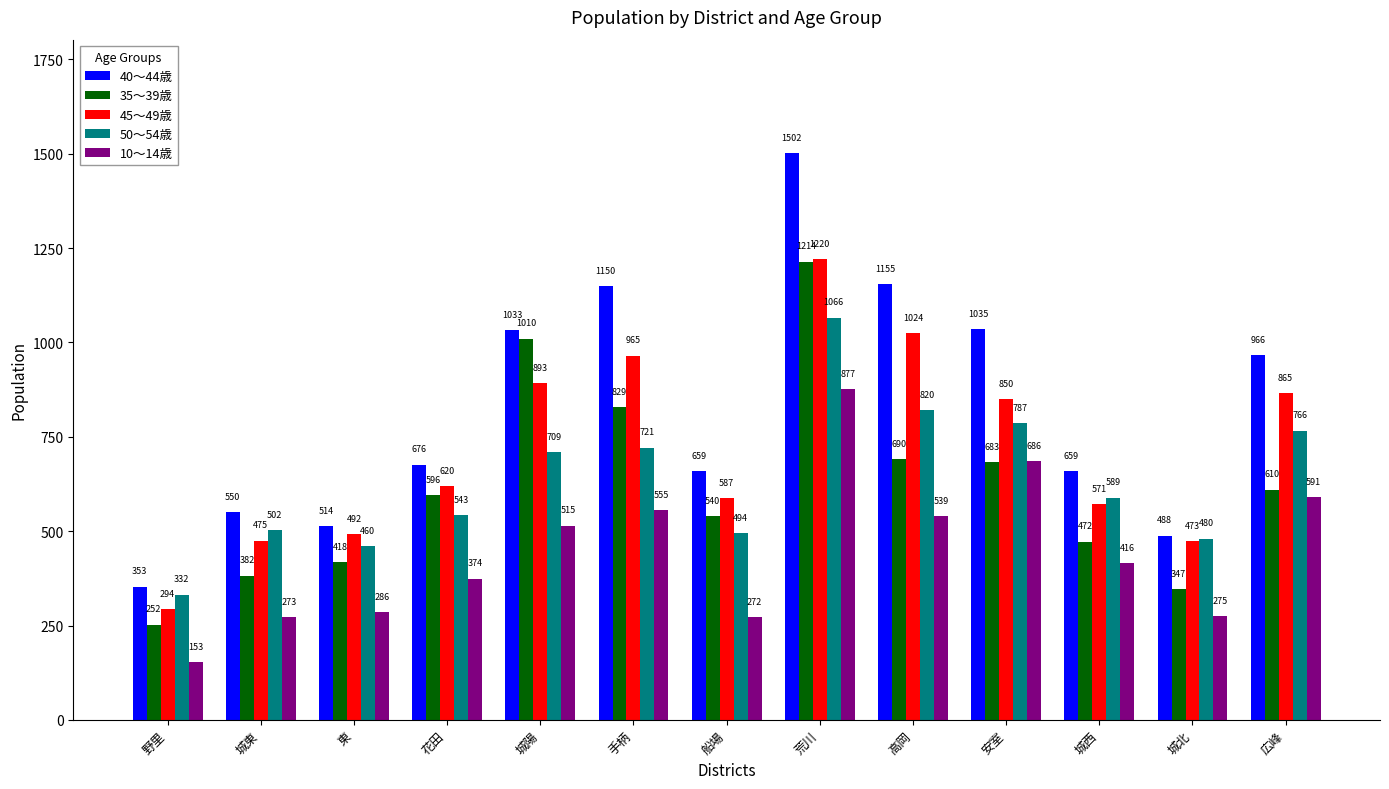

At how many categories does at least one series exceed 1094?

3